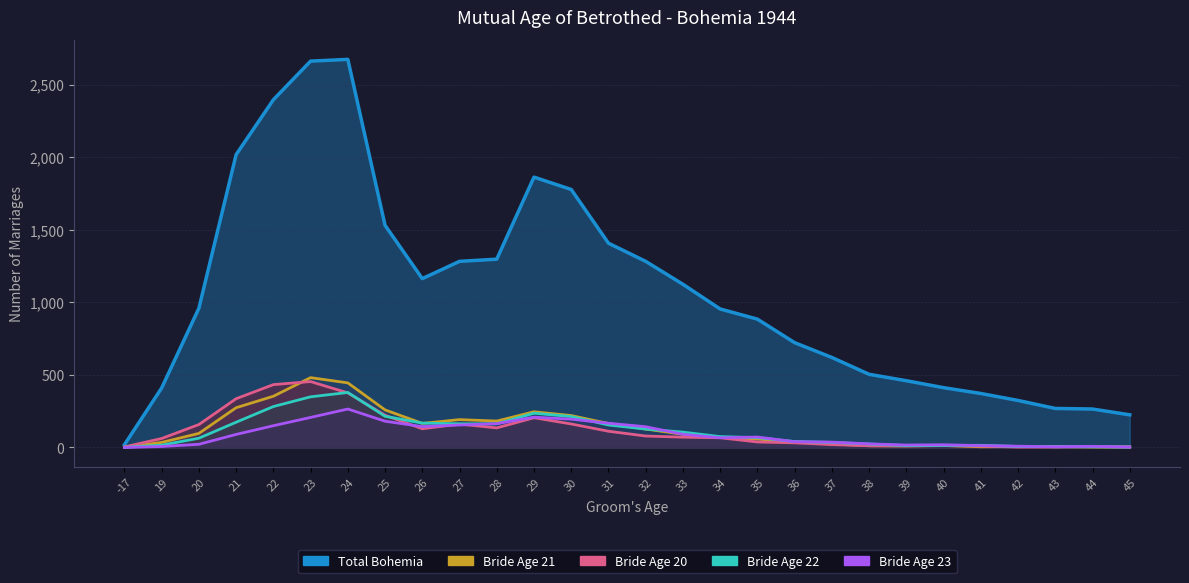

Reading left to right, what are all the values shown in this chart?

Total_Bohemia: -17=19	19=410	20=959	21=2017	22=2395	23=2661	24=2673	25=1530	26=1163	27=1282	28=1297	29=1862	30=1777	31=1407	32=1282	33=1124	34=954	35=884	36=722	37=620	38=504	39=460	40=412	41=372	42=324	43=269	44=265	45=225
Bride_20: -17=4	19=62	20=158	21=336	22=433	23=454	24=376	25=222	26=129	27=161	28=135	29=205	30=162	31=112	32=79	33=71	34=67	35=38	36=32	37=20	38=12	39=11	40=13	41=10	42=3	43=3	44=6	45=4
Bride_21: -17=1	19=35	20=97	21=274	22=353	23=481	24=445	25=259	26=166	27=192	28=182	29=246	30=220	31=165	32=127	33=91	34=69	35=58	36=39	37=24	38=12	39=11	40=14	41=5	42=6	43=7	44=3	45=3
Bride_22: -17=1	19=16	20=64	21=174	22=282	23=349	24=379	25=215	26=168	27=163	28=163	29=236	30=213	31=155	32=127	33=106	34=75	35=68	36=41	37=35	38=24	39=13	40=14	41=15	42=7	43=5	44=5	45=3
Bride_23: -17=0	19=7	20=22	21=90	22=150	23=207	24=265	25=181	26=144	27=155	28=164	29=209	30=195	31=167	32=143	33=91	34=67	35=72	36=40	37=37	38=25	39=17	40=19	41=13	42=9	43=5	44=8	45=3